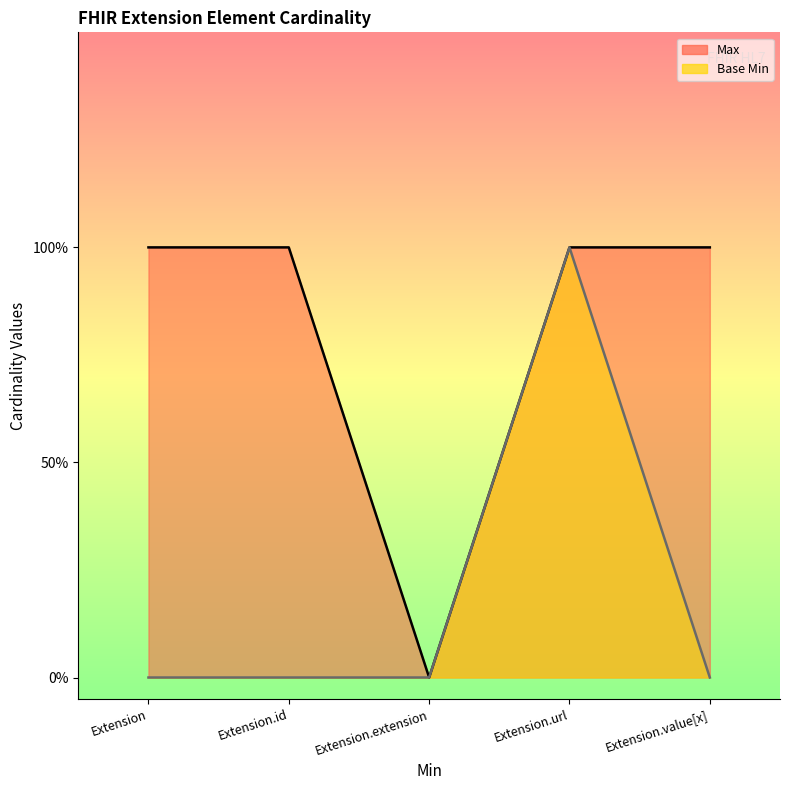

How many categories are shown in the chart?

5